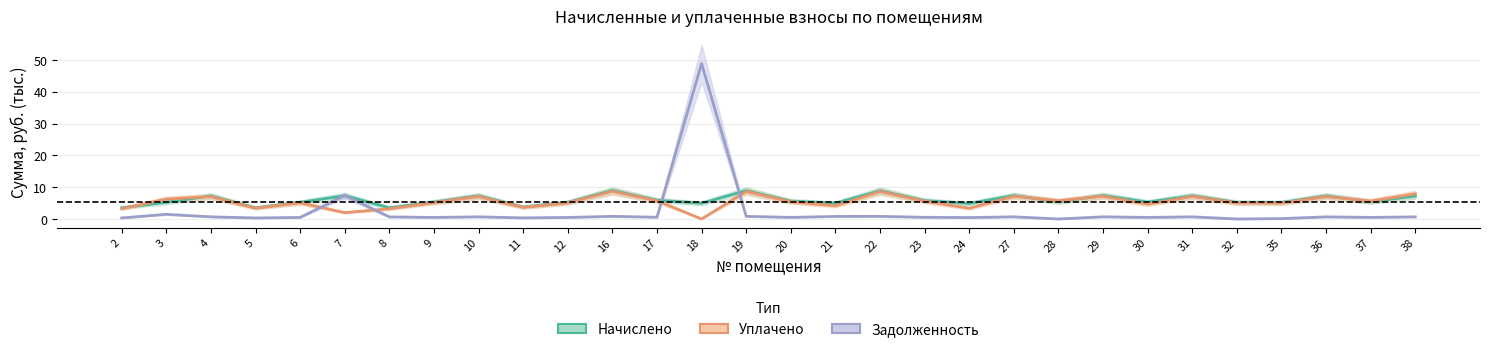

The value of Уплачено at 32 is 1.0. True or false?

False